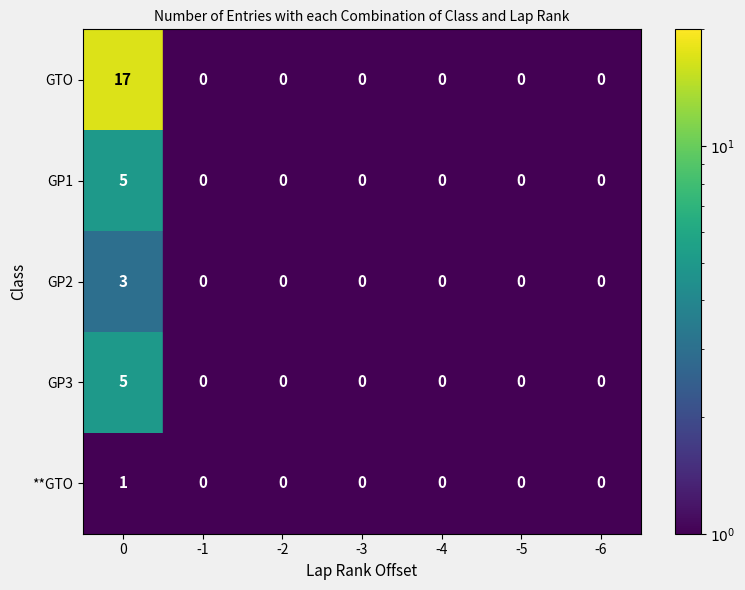

The value of GP3 at 0 is 5. True or false?

True